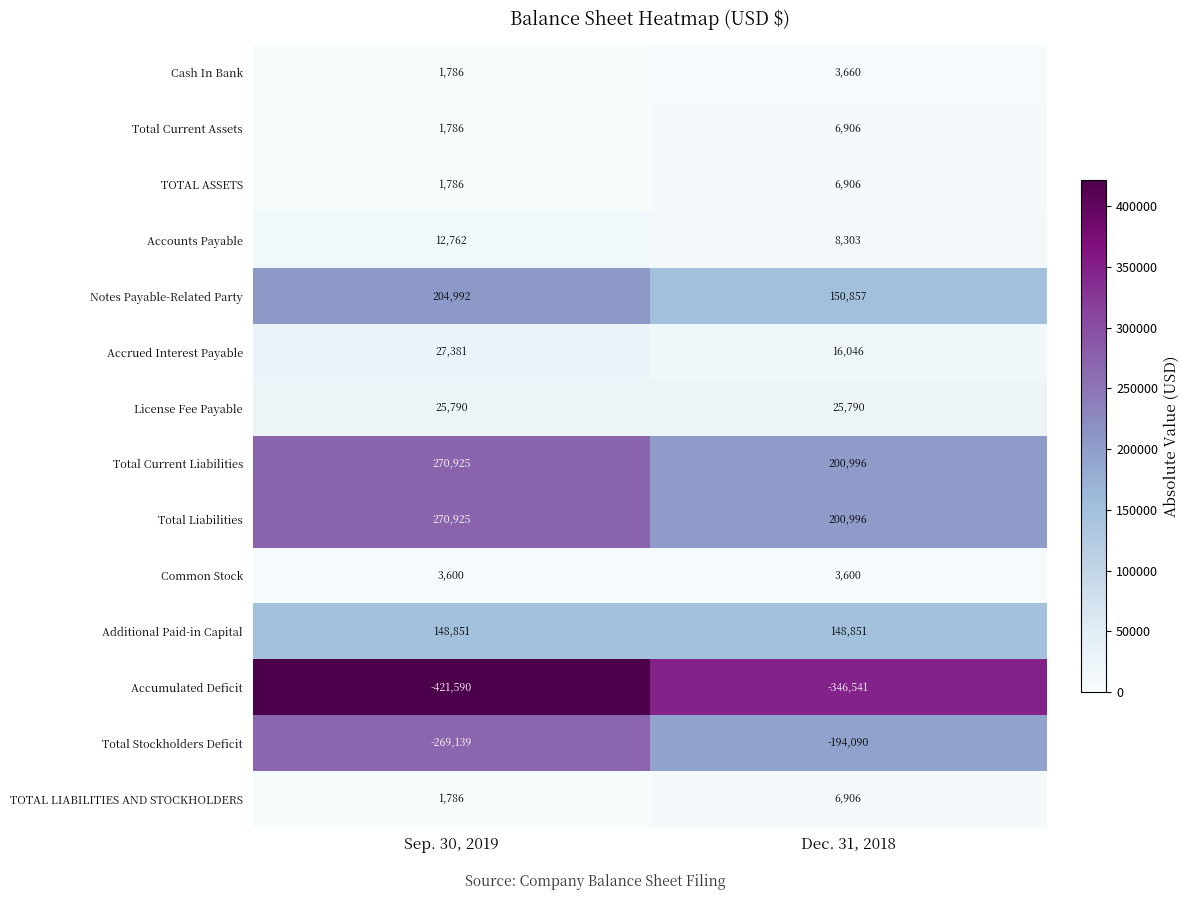

At which category does the chart reach its peak across all series?

Sep. 30, 2019